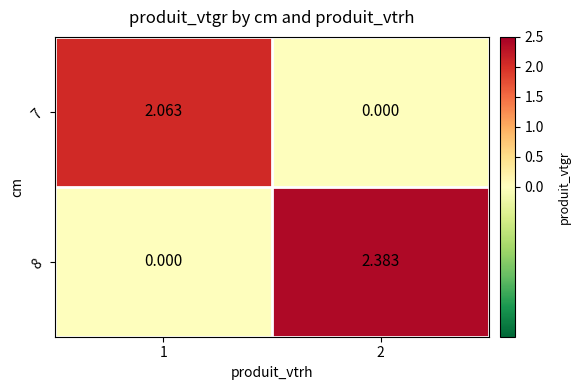

Is the value of 7 at 2 greater than the value of 8 at 2?

No